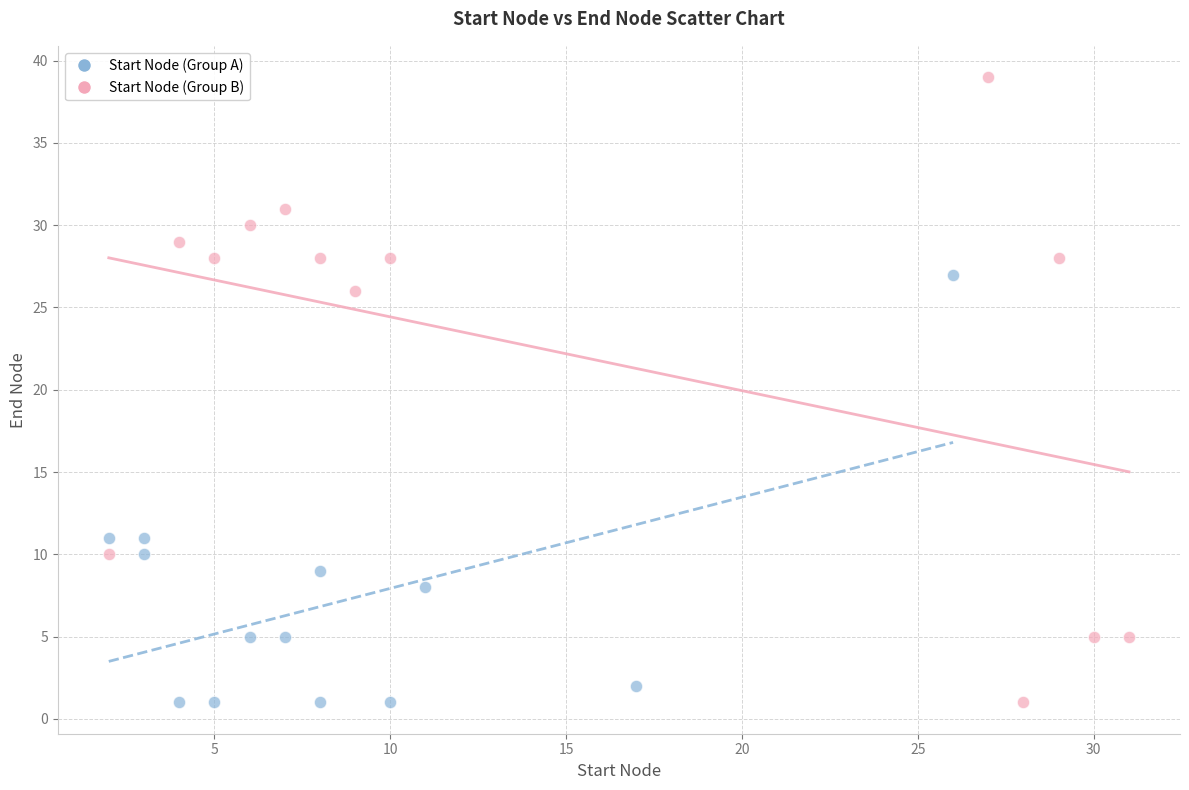

Which series contains the highest Y value?

Start Node (Group B)